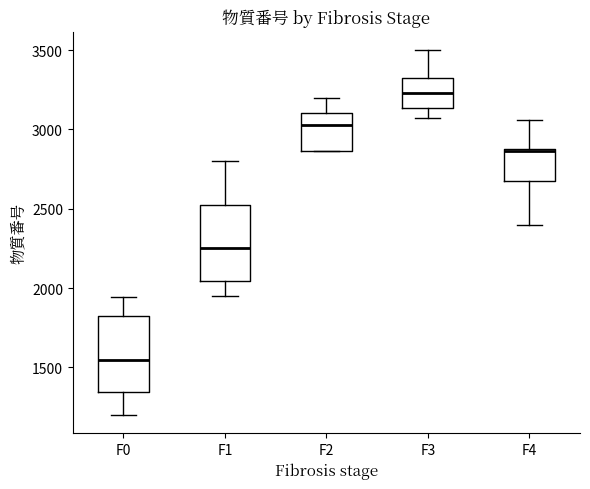

Where is the upper edge of the box for F2 on the y-axis? The values are not printed on the chart, so give them approximately, as read against the axis.

3100